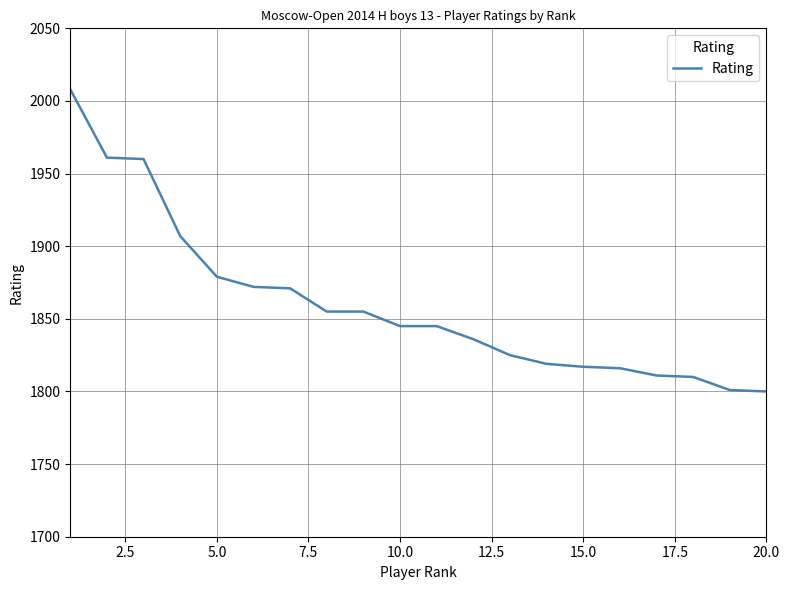

What is the difference between the maximum and minimum values?

208